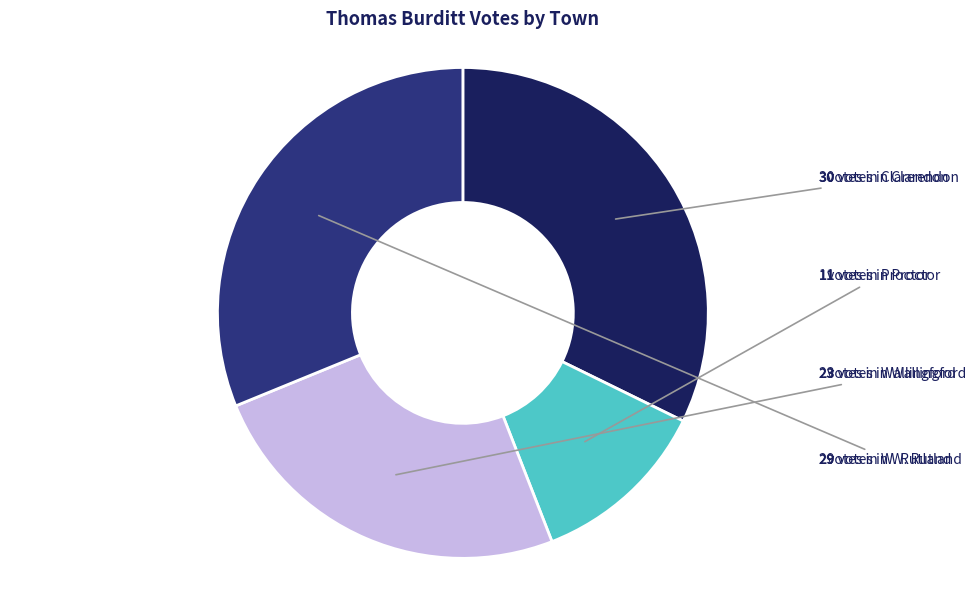

Is there any slice that represents more than half of the pie?

No